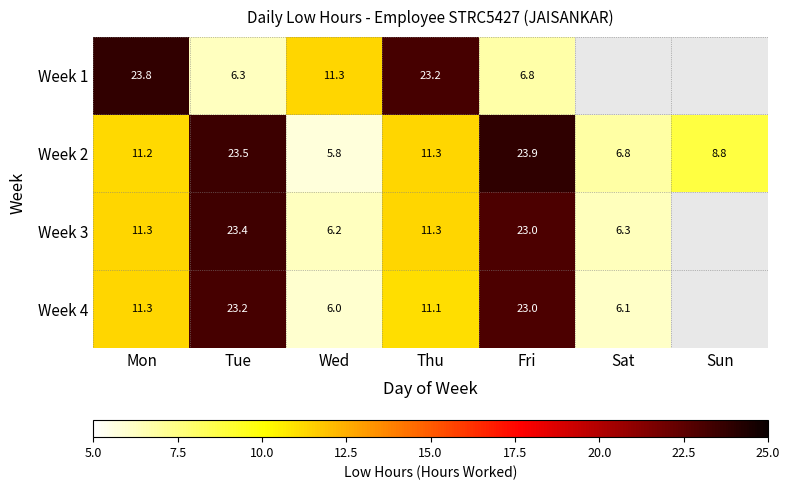

True or false: Week 4 has a value of 11.1 at Thu.

True